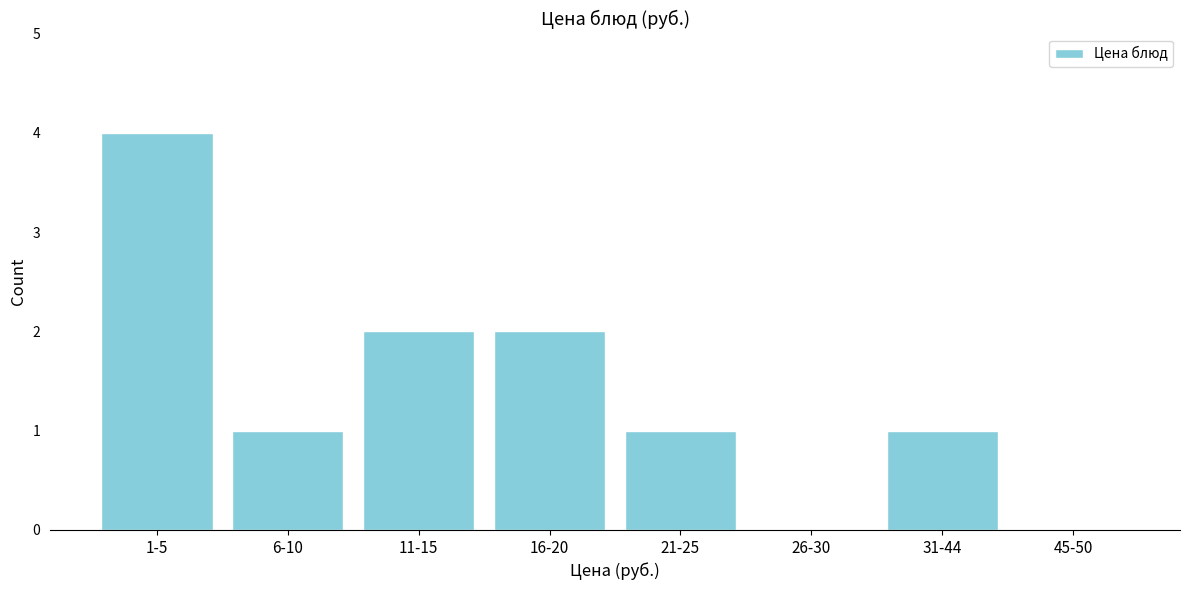

Reading left to right, what are all the values shown in this chart?

1-5=4	6-10=1	11-15=2	16-20=2	21-25=1	26-30=0	31-44=1	45-50=0